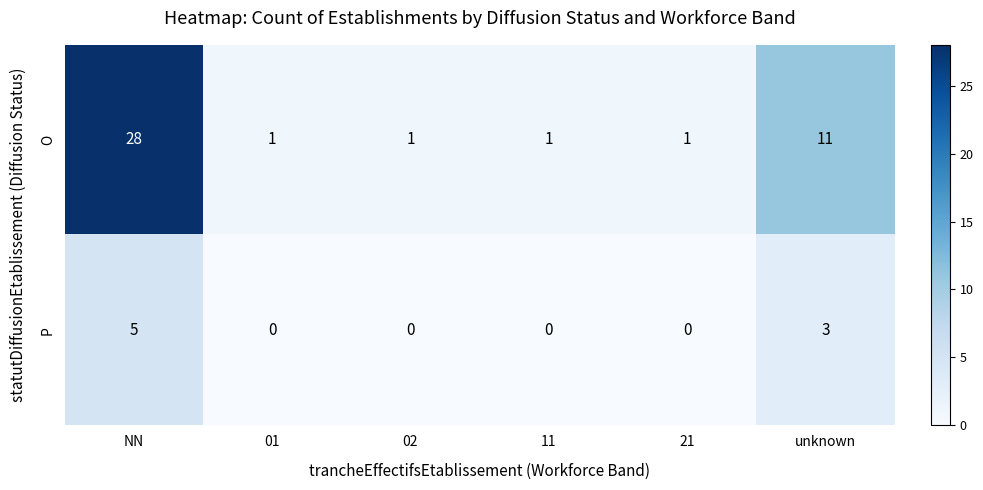

Is it true that P equals 3 at unknown?

True